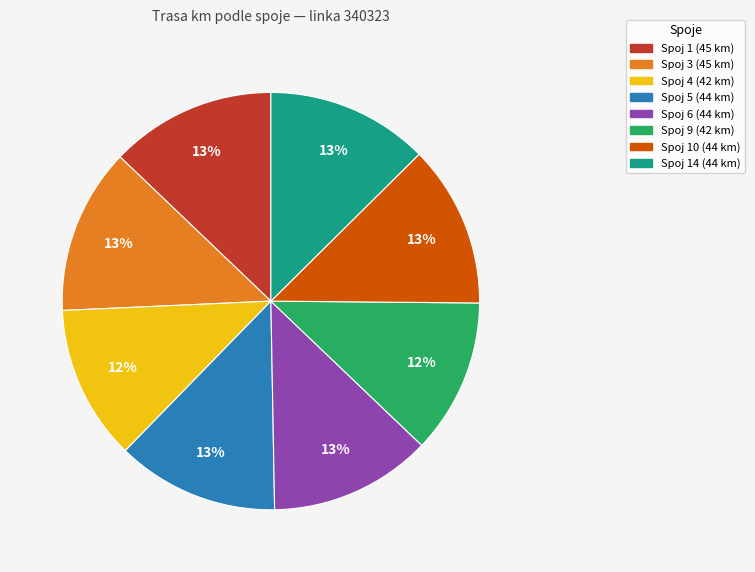

To the nearest percent, what is the difference between the largest and smallest slice percentages?

1%